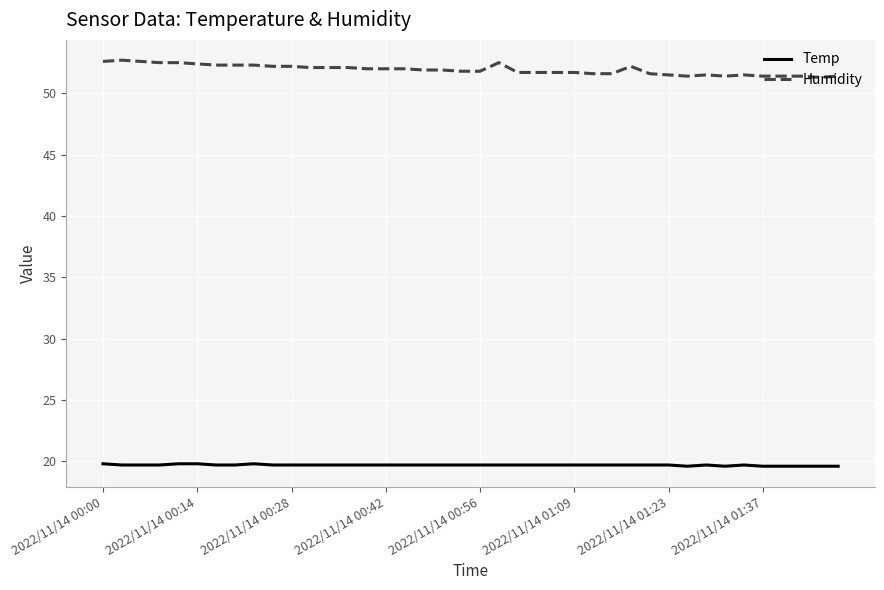

List the series in order of their overall mean, highest first.

Humidity, Temp